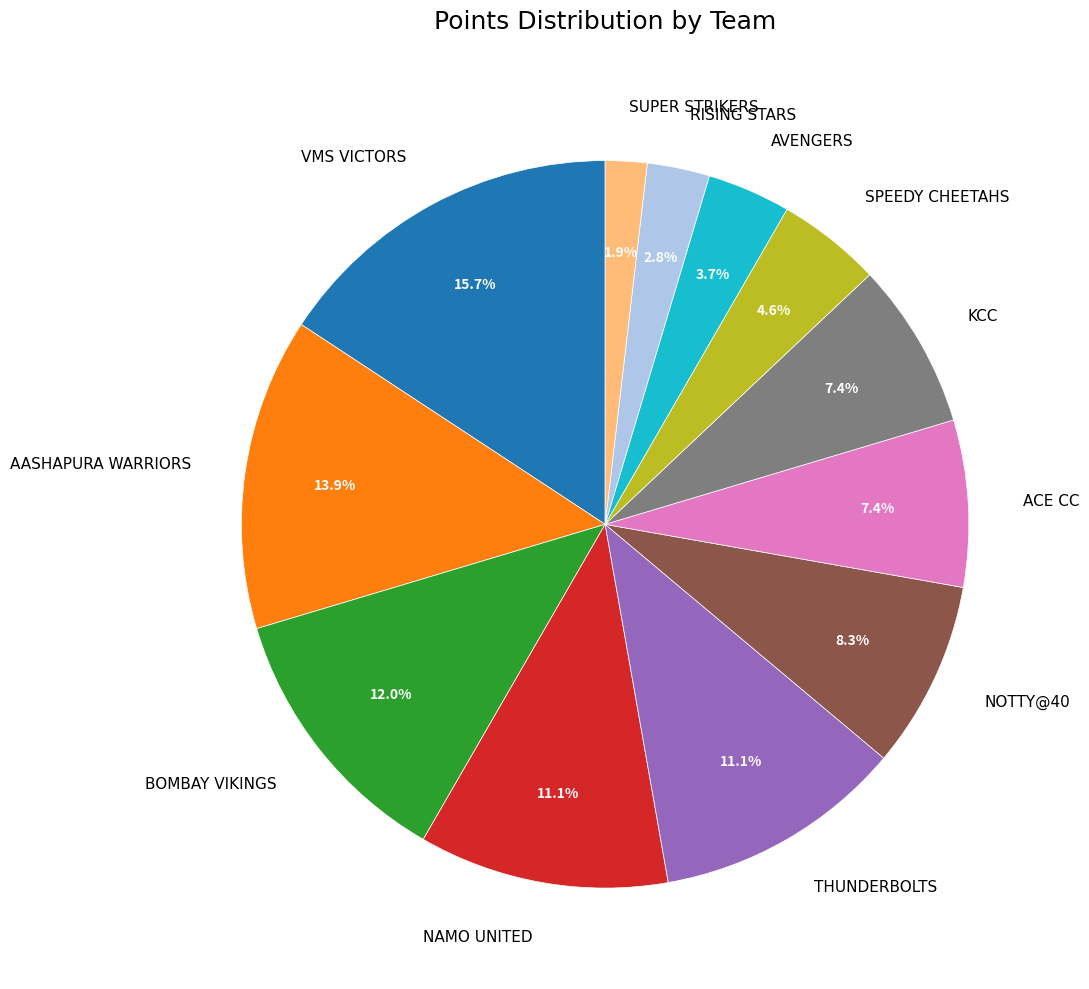

How many slices are in this pie chart?

12